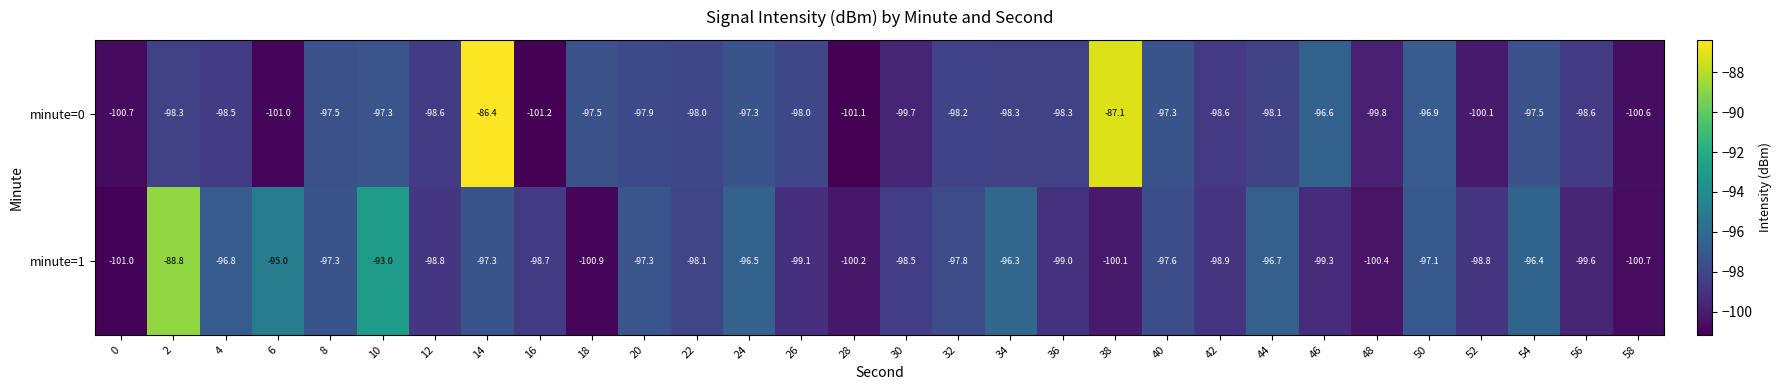

How many data points does each series have?

30